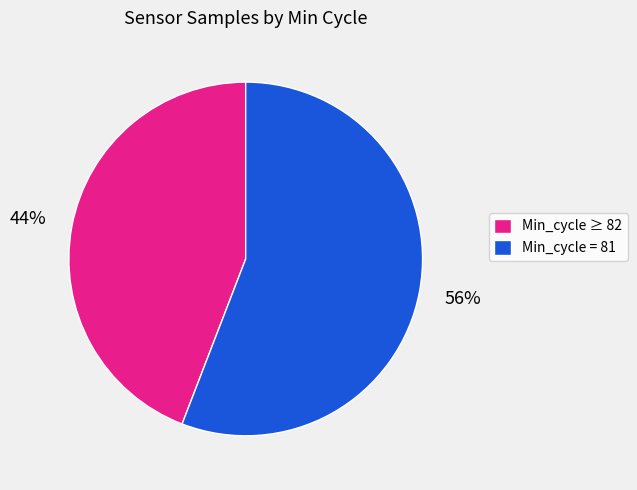

What percentage is the Min_cycle = 81 slice, to the nearest percent?

56%